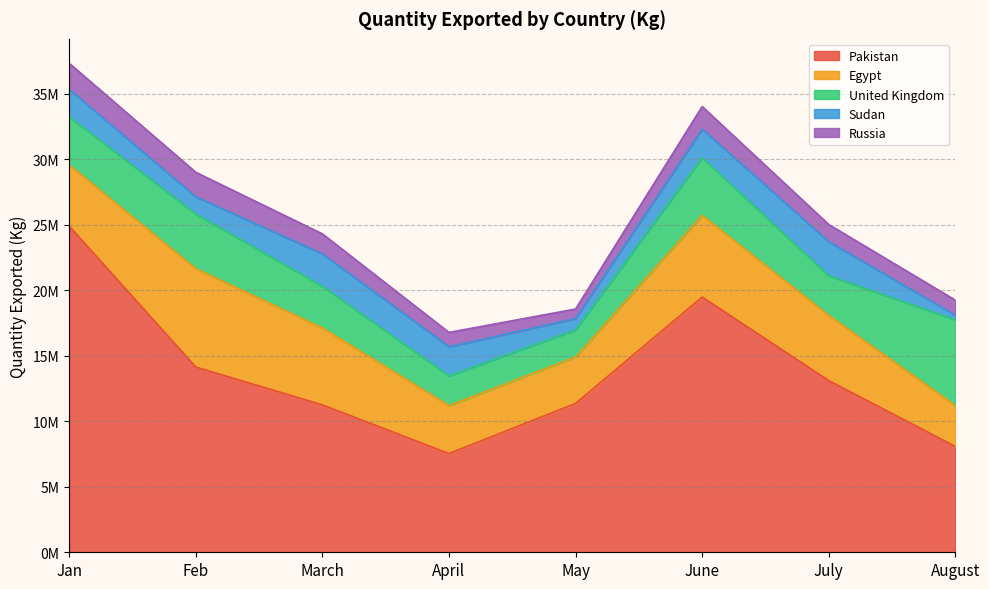

Reading left to right, list all the values displayed in this chart.

Pakistan: Jan=24896959	Feb=14138195	March=11254228	April=7536626	May=11362037	June=19483341	July=13106849	August=8079722
Egypt: Jan=4669182	Feb=7517849	March=5875190	April=3665497	May=3551913	June=6243430	July=4984547	August=3128141
United Kingdom: Jan=3675774	Feb=4165701	March=3175212	April=2264992	May=2067829	June=4406784	July=3018998	August=6544857
Sudan: Jan=2100059	Feb=1317696	March=2478249	April=2219162	May=863459	June=2173889	July=2603607	August=352374
Russia: Jan=1989760	Feb=1871269	March=1527114	April=1100000	May=727440	June=1726582	July=1311696	August=1146764